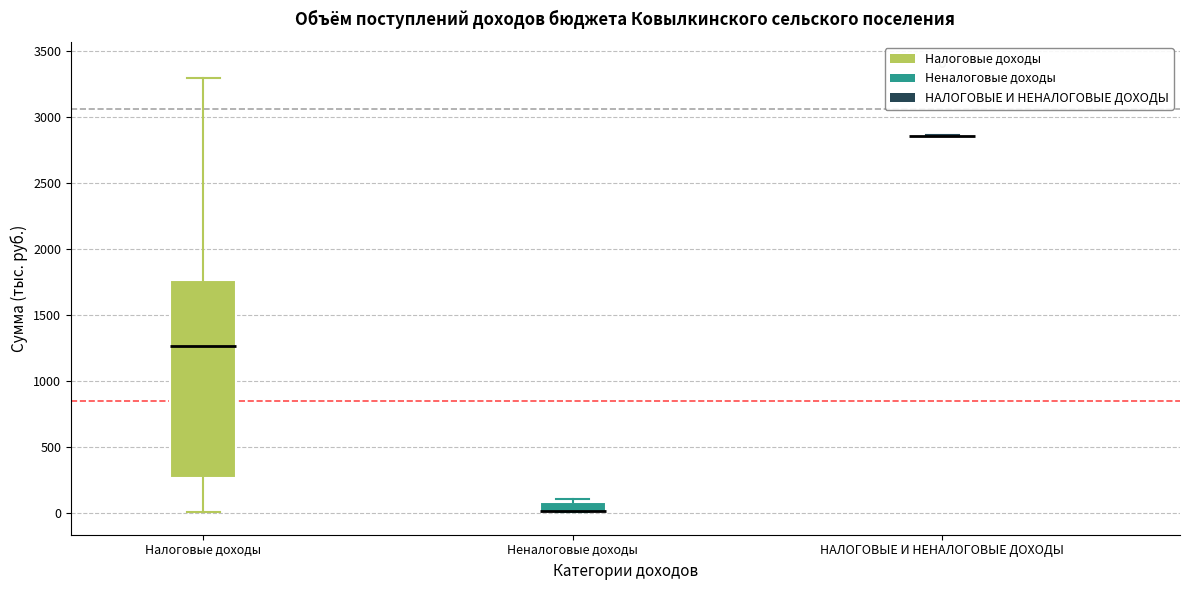

Where does the median line of the box for Налоговые доходы sit on the y-axis? The values are not printed on the chart, so give them approximately, as read against the axis.

1250